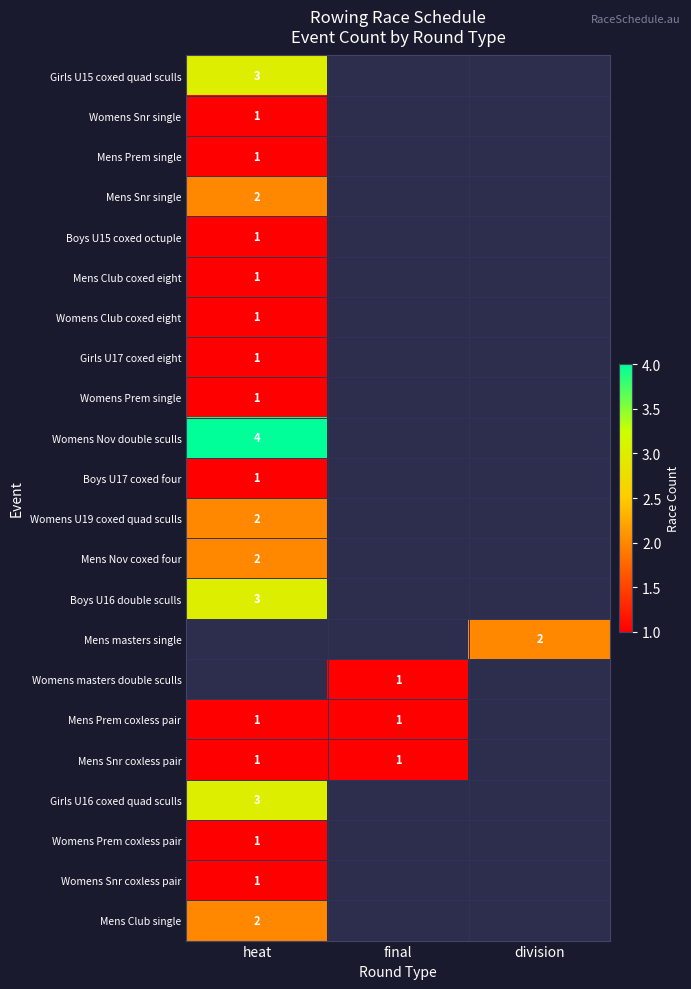

The value of Mens masters single at division is 2. True or false?

True